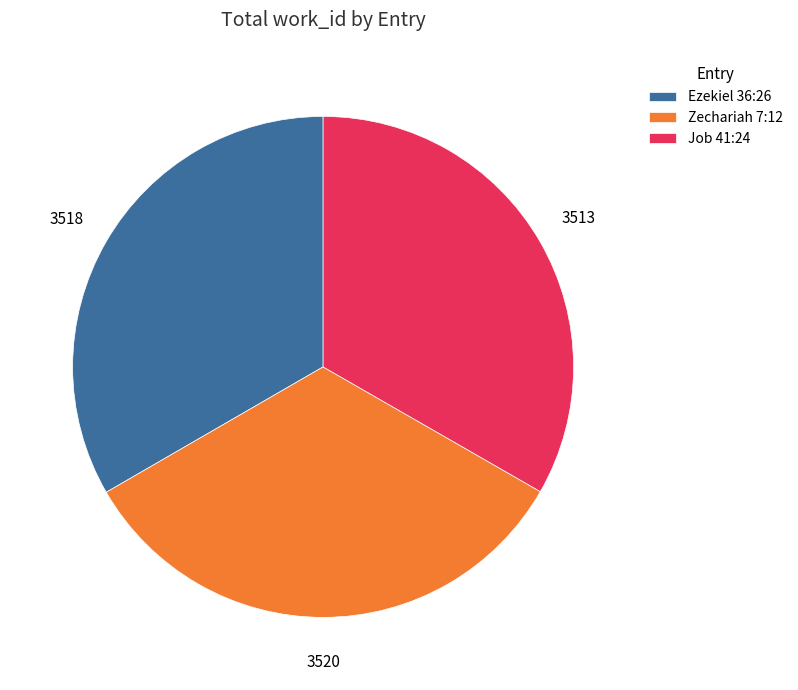

Combined, do Zechariah 7:12 and Job 41:24 account for over 50%?

Yes